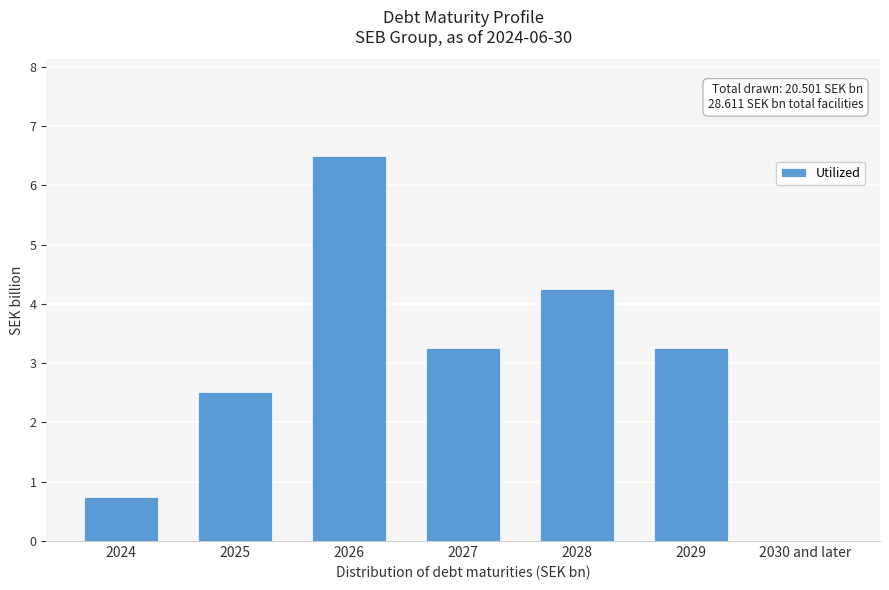

The value at 2025 is 2.5. True or false?

True